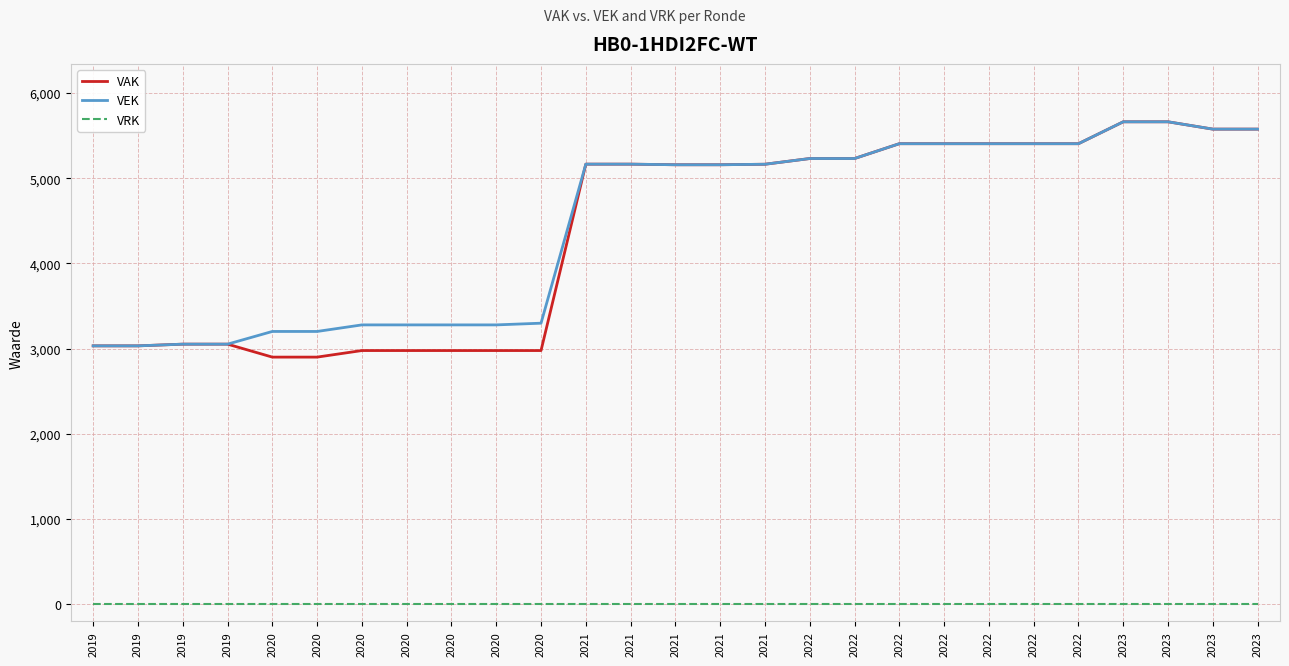

What are all the series names shown in the legend?

VAK, VEK, VRK